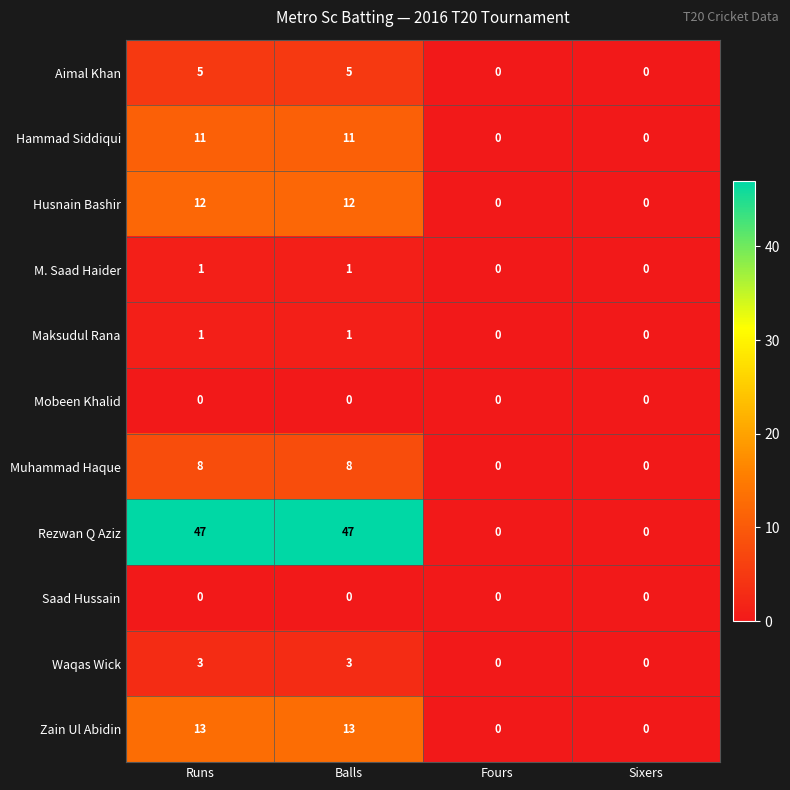

Between Runs and Sixers, which series saw the biggest shift?

Rezwan Q Aziz